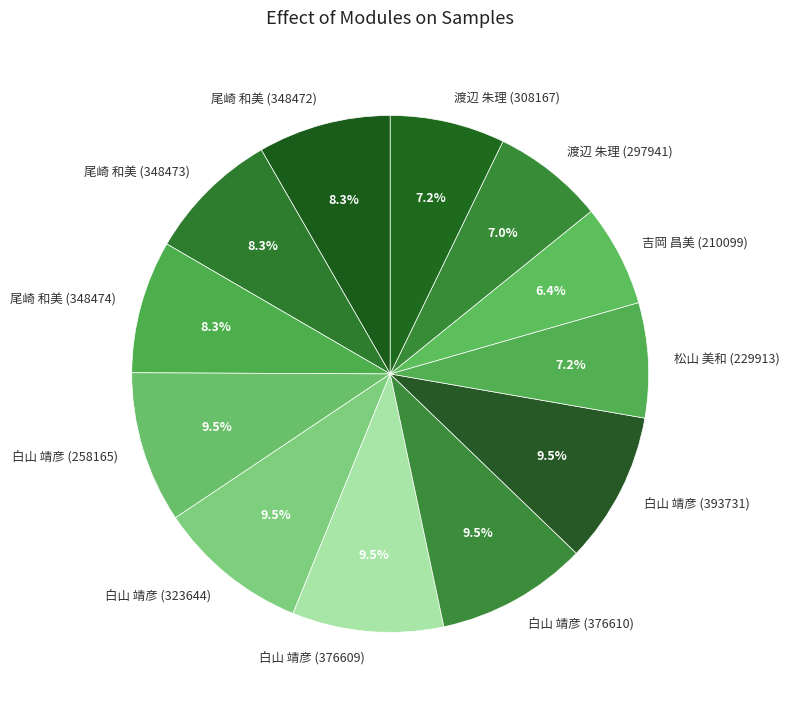

Count the number of slices in the pie.

12